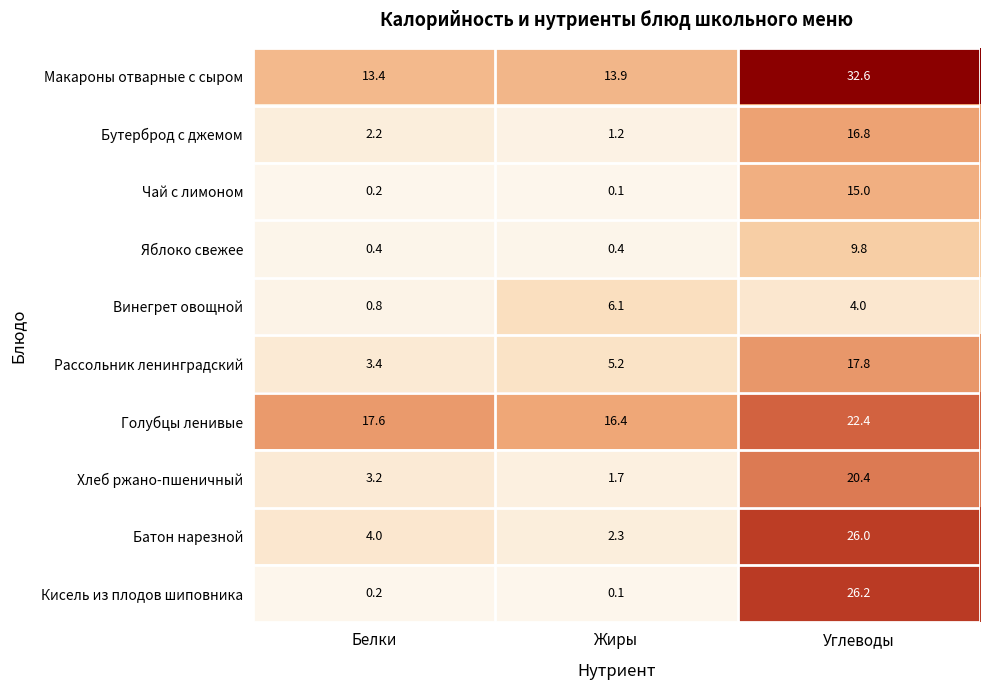

What is the difference between the highest and lowest values at Жиры?

16.3